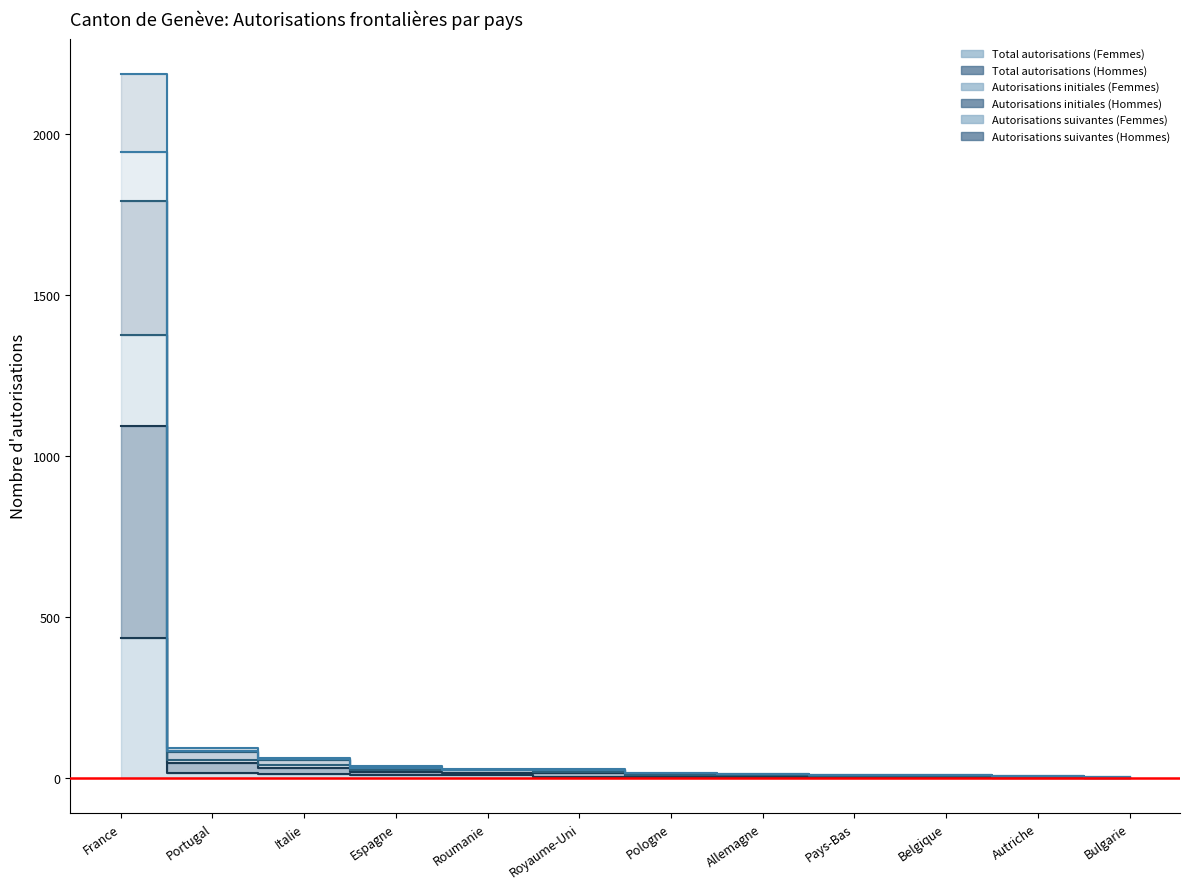

Reading right to left, list all the values displayed in this chart.

Total autorisations (Femmes): Bulgarie=0	Autriche=1	Belgique=2	Pays-Bas=3	Allemagne=2	Pologne=2	Royaume-Uni=4	Roumanie=9	Espagne=9	Italie=13	Portugal=15	France=434
Total autorisations (Hommes): Bulgarie=2	Autriche=6	Belgique=8	Pays-Bas=10	Allemagne=12	Pologne=14	Royaume-Uni=24	Roumanie=26	Espagne=32	Italie=58	Portugal=85	France=1946
Autorisations initiales (Femmes): Bulgarie=1	Autriche=4	Belgique=6	Pays-Bas=7	Allemagne=8	Pologne=8	Royaume-Uni=17	Roumanie=23	Espagne=26	Italie=41	Portugal=57	France=1376
Autorisations initiales (Hommes): Bulgarie=2	Autriche=6	Belgique=8	Pays-Bas=9	Allemagne=12	Pologne=13	Royaume-Uni=23	Roumanie=26	Espagne=31	Italie=55	Portugal=81	France=1794
Autorisations suivantes (Femmes): Bulgarie=1	Autriche=3	Belgique=4	Pays-Bas=5	Allemagne=6	Pologne=7	Royaume-Uni=14	Roumanie=14	Espagne=18	Italie=31	Portugal=46	France=1094
Autorisations suivantes (Hommes): Bulgarie=2	Autriche=6	Belgique=8	Pays-Bas=10	Allemagne=12	Pologne=14	Royaume-Uni=28	Roumanie=28	Espagne=36	Italie=62	Portugal=92	France=2188